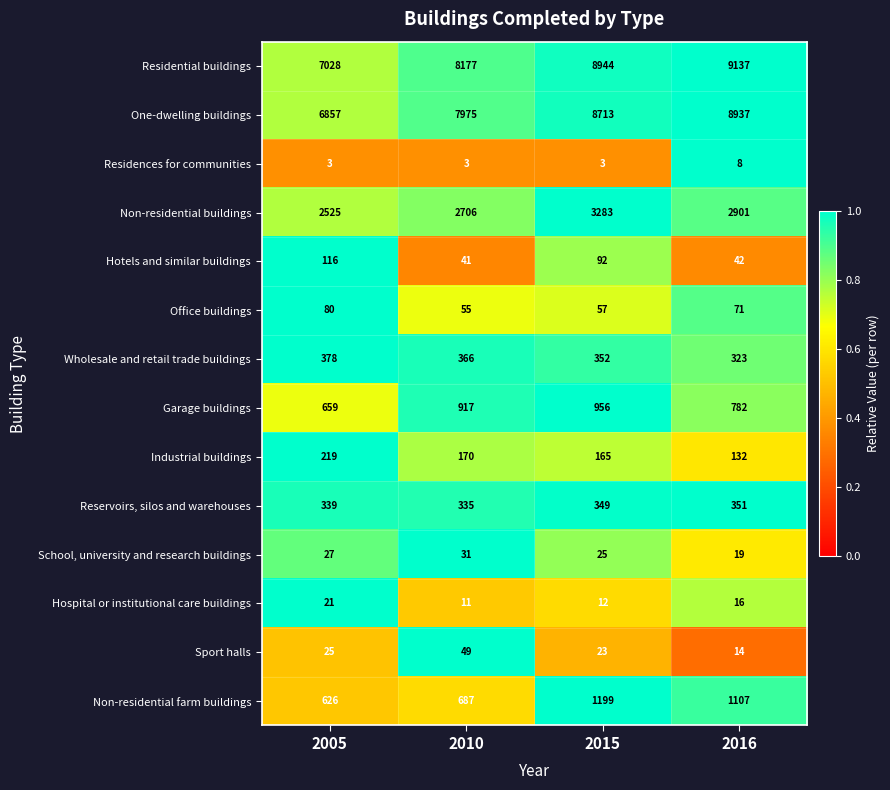

What is the spread (max minus min) of values at 2005?

7025